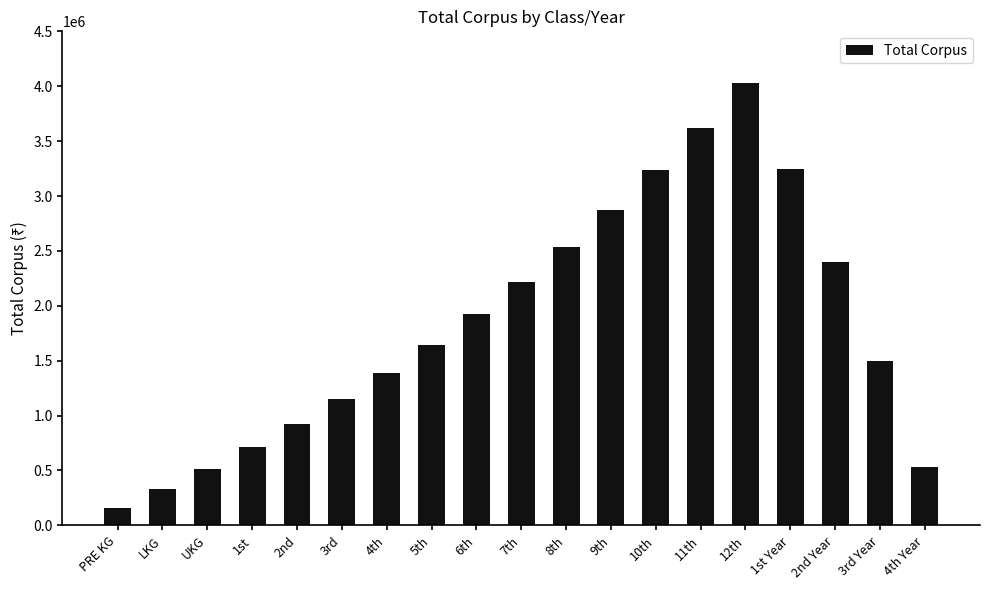

What is the label of the 17th bar from the right?

UKG